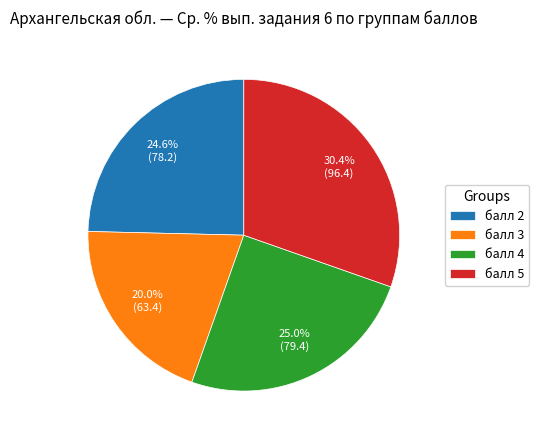

Between балл 4 and балл 5, which is larger?

балл 5